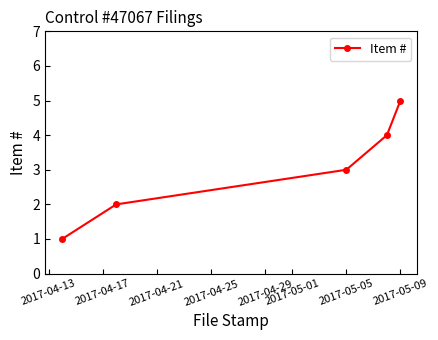

What is the greatest value displayed?

5